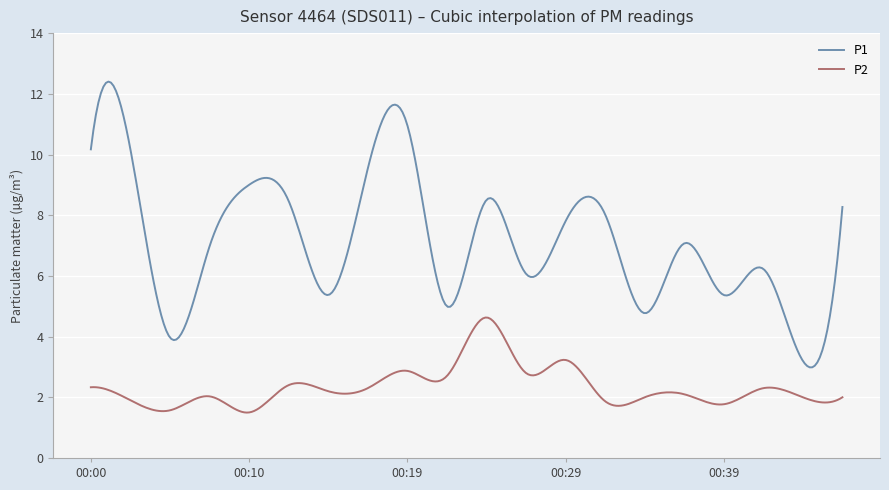

Rank the series by their average value, from highest to lowest.

P1, P2